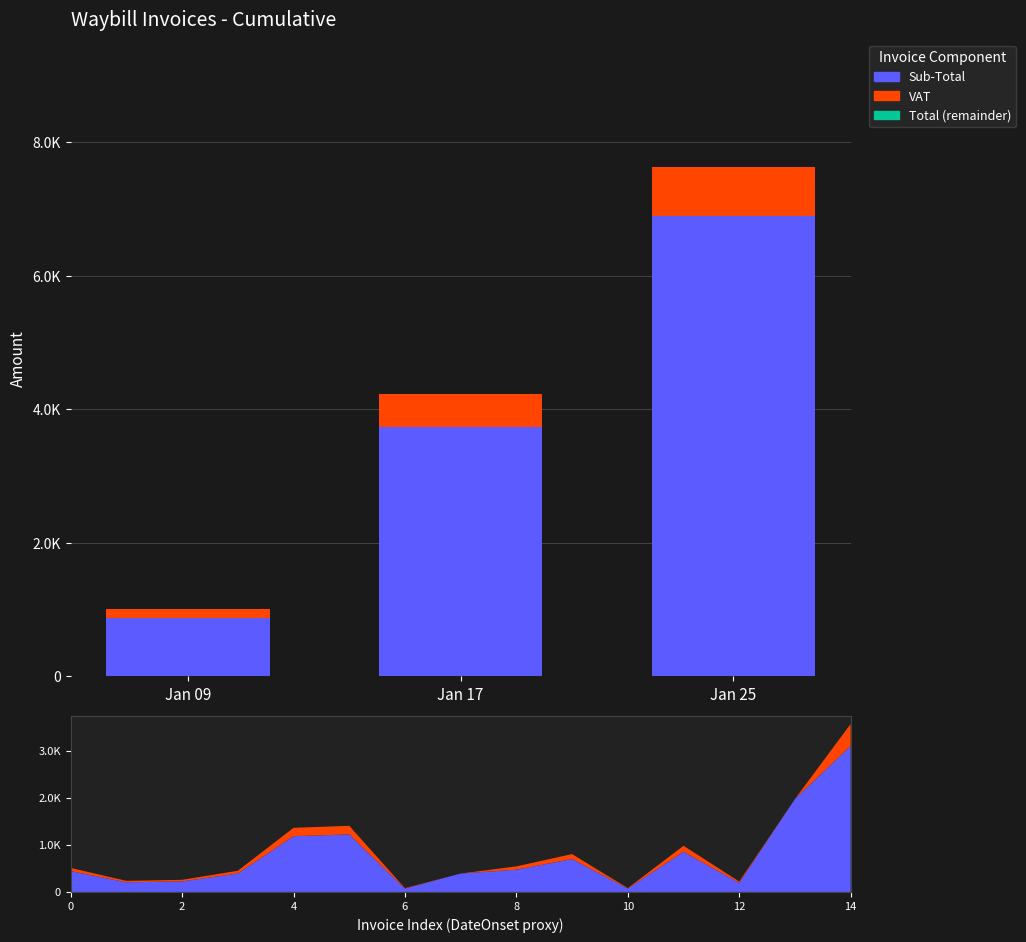

What are all the series names shown in the legend?

Sub-Total, VAT, Total (remainder)